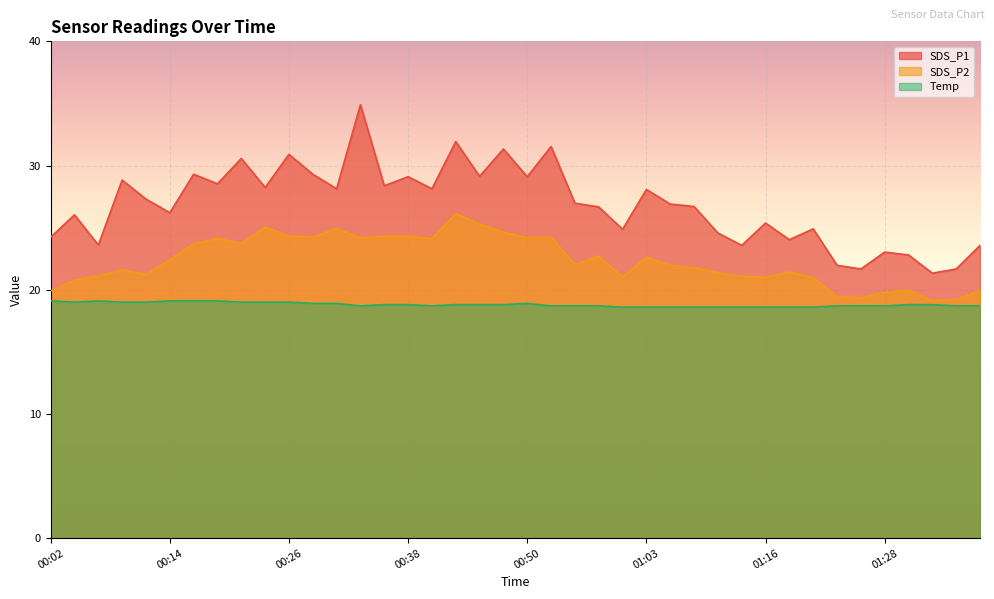

How many data points in SDS_P2 are above 22?

20